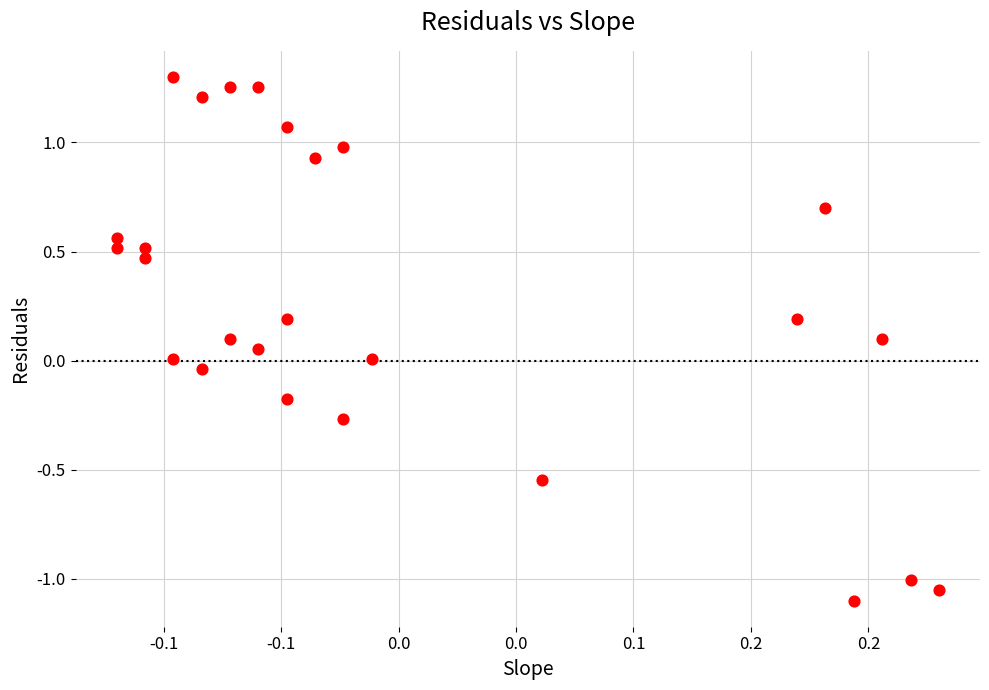

What is the range of X values (max minus min)?

0.3